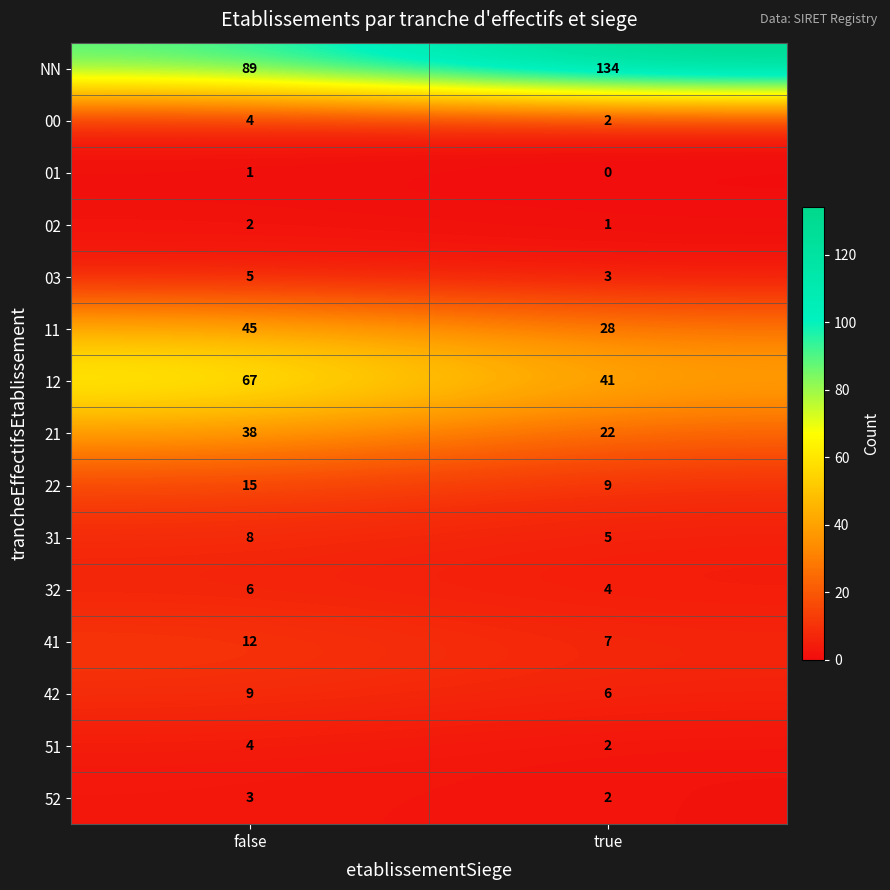

True or false: 03 has a value of 5 at false.

True